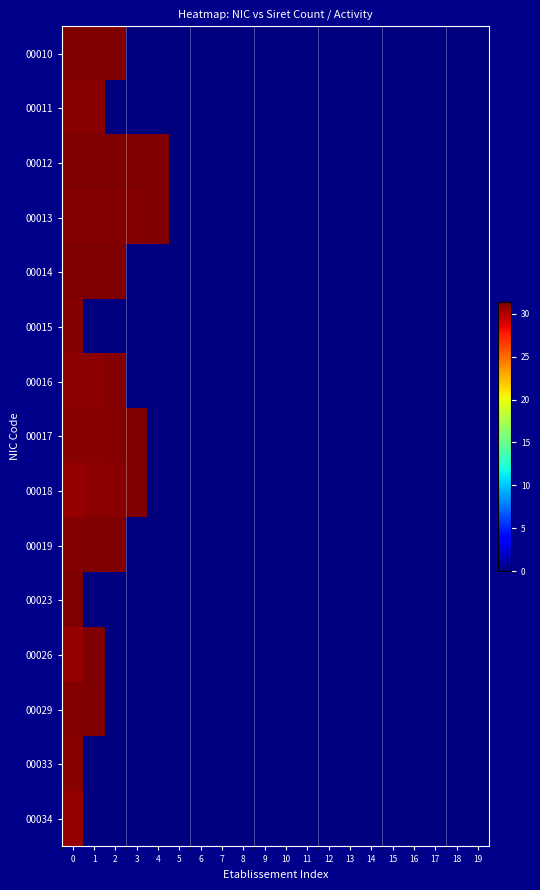

At how many categories does at least one series exceed 15?

5